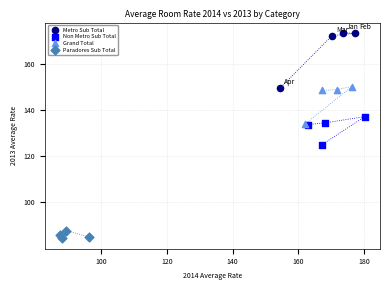

Which series has the widest spread of Y values?

Metro Sub Total